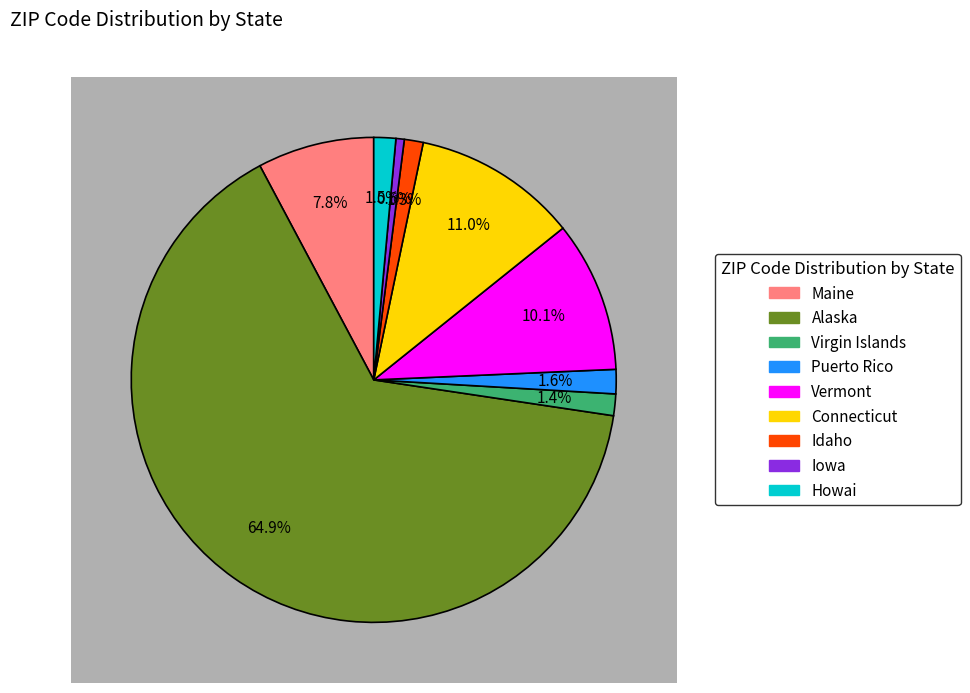

How many slices are in this pie chart?

9